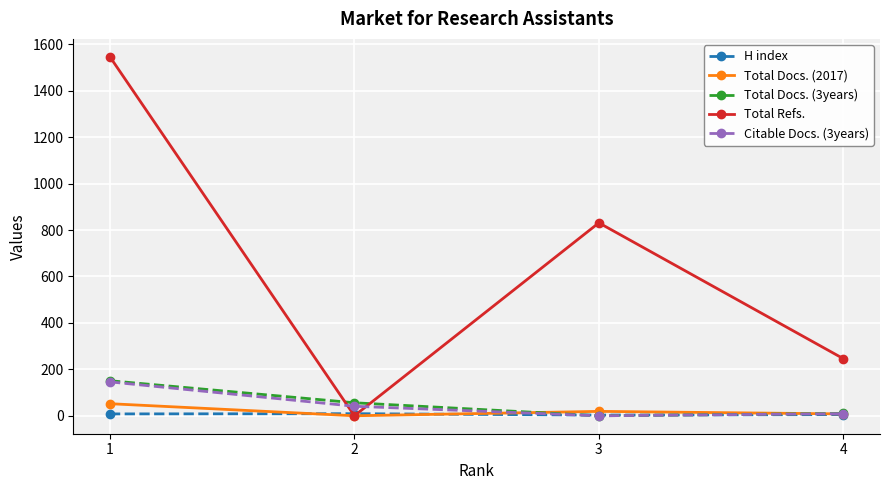

True or false: Total Docs. (3years) has a value of 10 at 4.

True